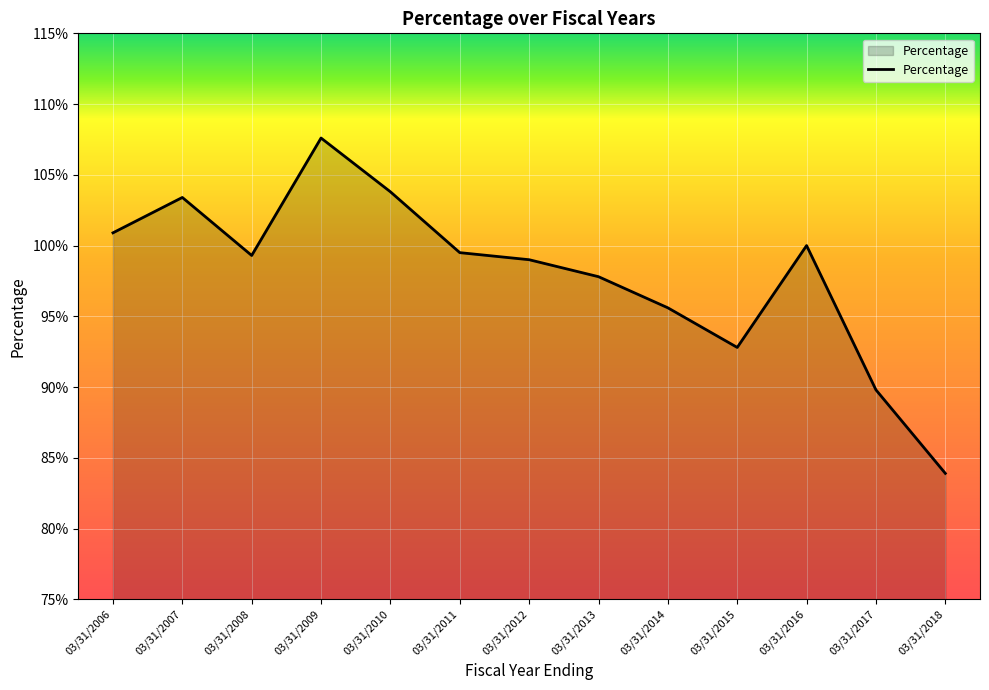

What is the ratio of the value at 03/31/2013 to the value at 03/31/2010?

0.9